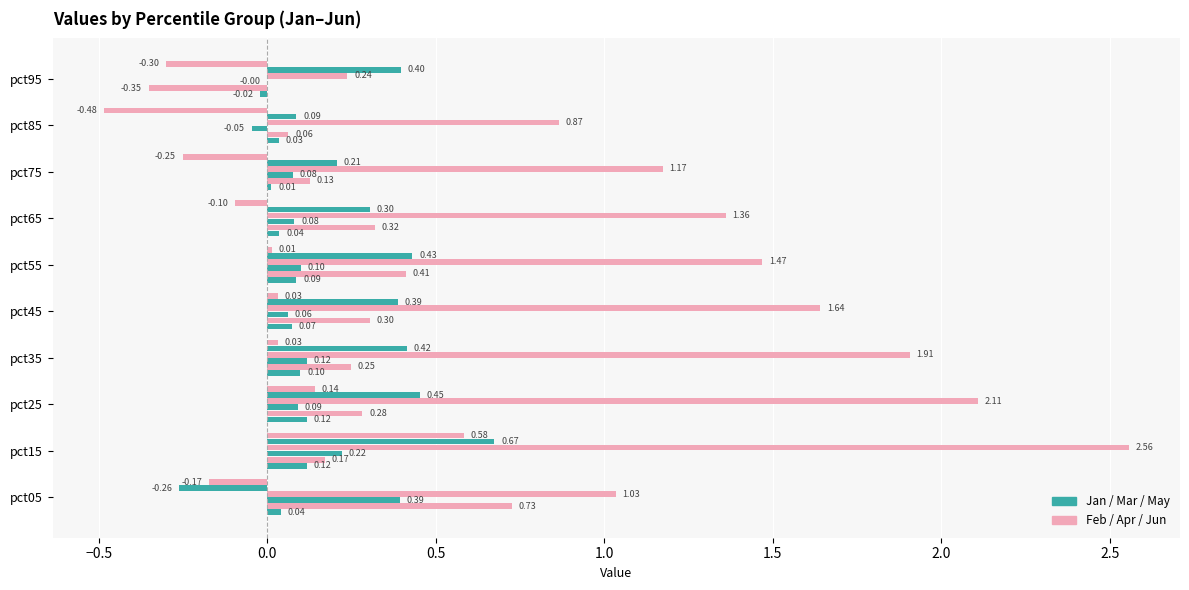

Count the number of data series in this chart.

6